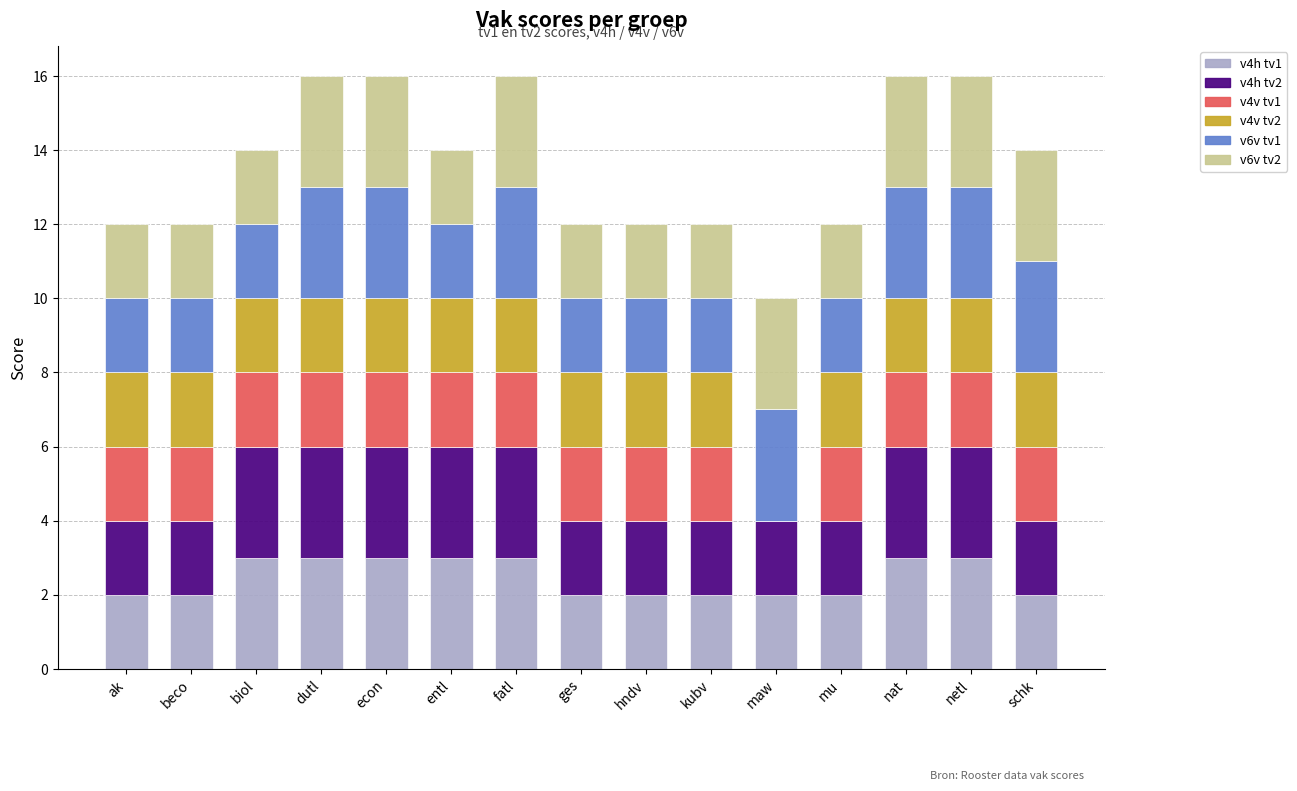

What is the total value across all series at mu?

12